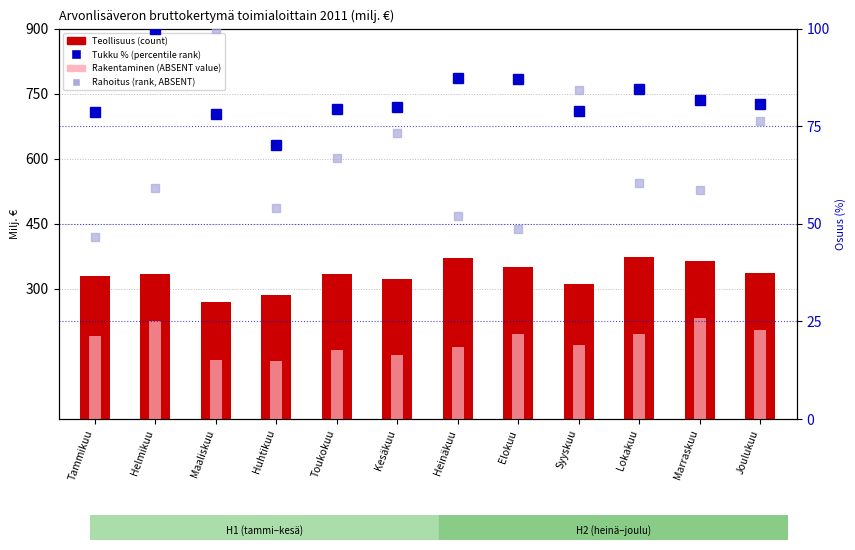

What position from the right is Maaliskuu?

10